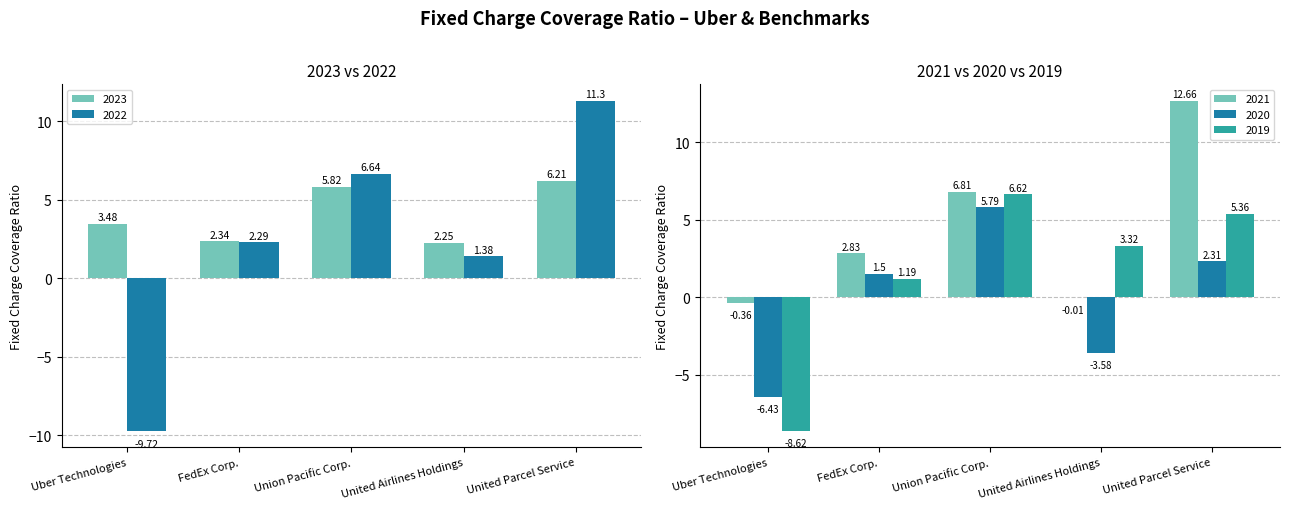

At how many categories does at least one series exceed 0?

5